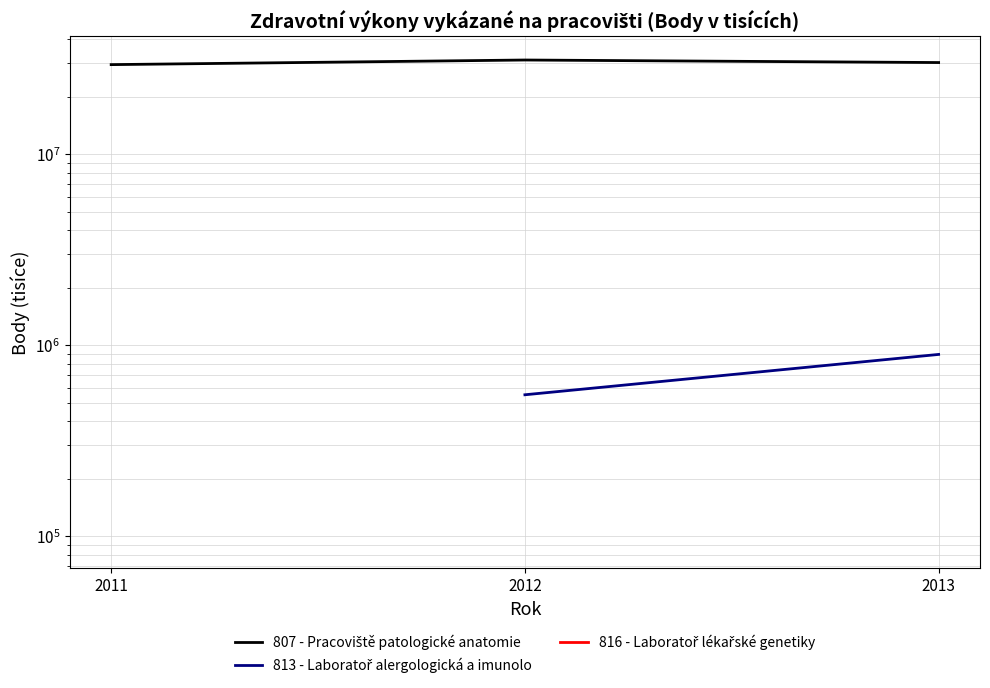

At which label is 807 - Pracoviště patologické anatomie closest to 30371680?

2013